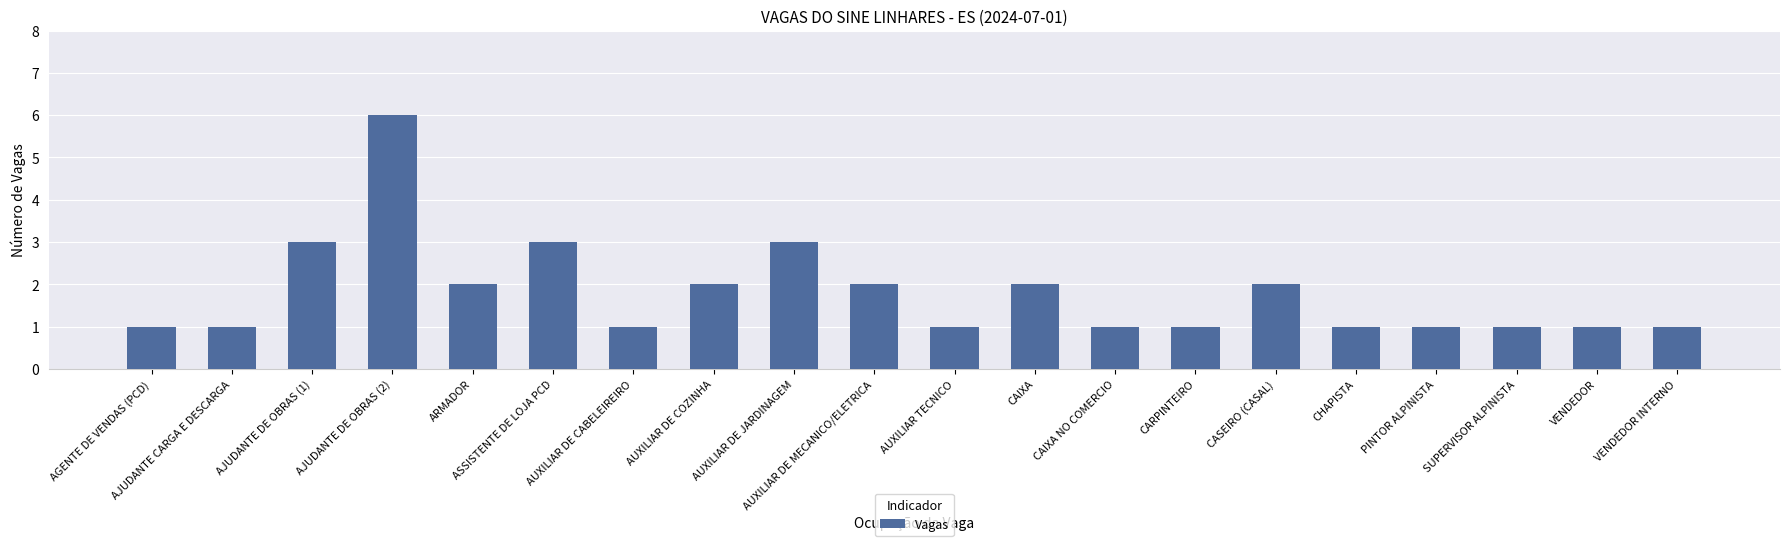

Reading right to left, extract all data points from this chart.

1	1	1	1	1	2	1	1	2	1	2	3	2	1	3	2	6	3	1	1